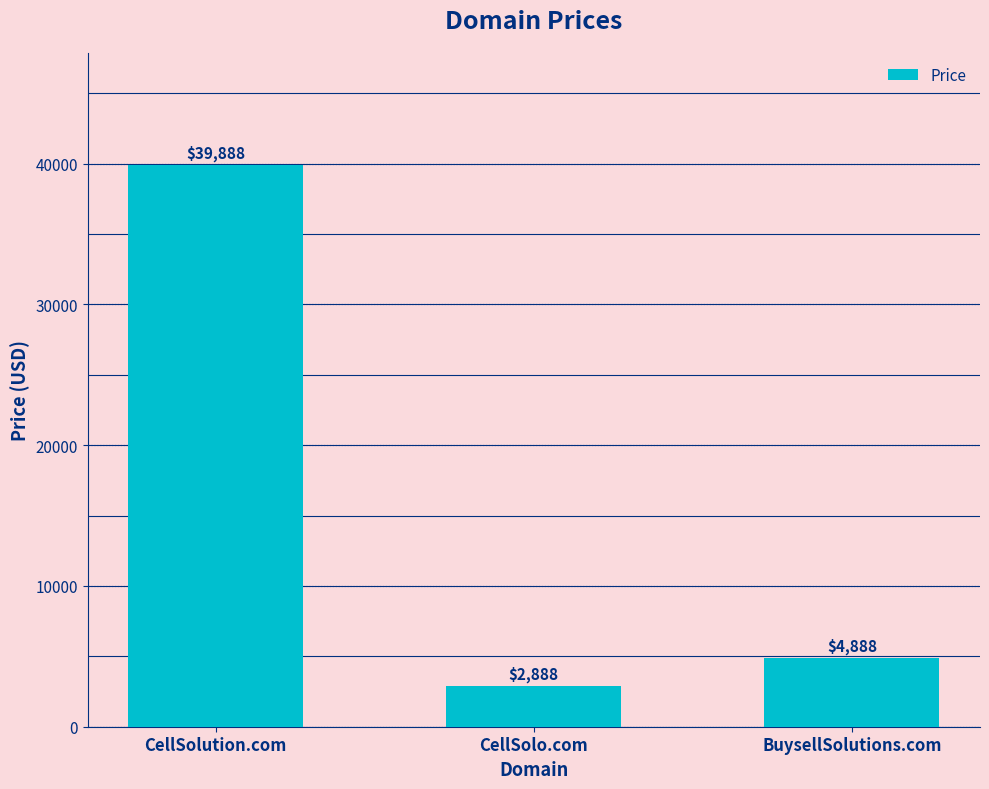

What is the difference between the maximum and minimum values?

37000